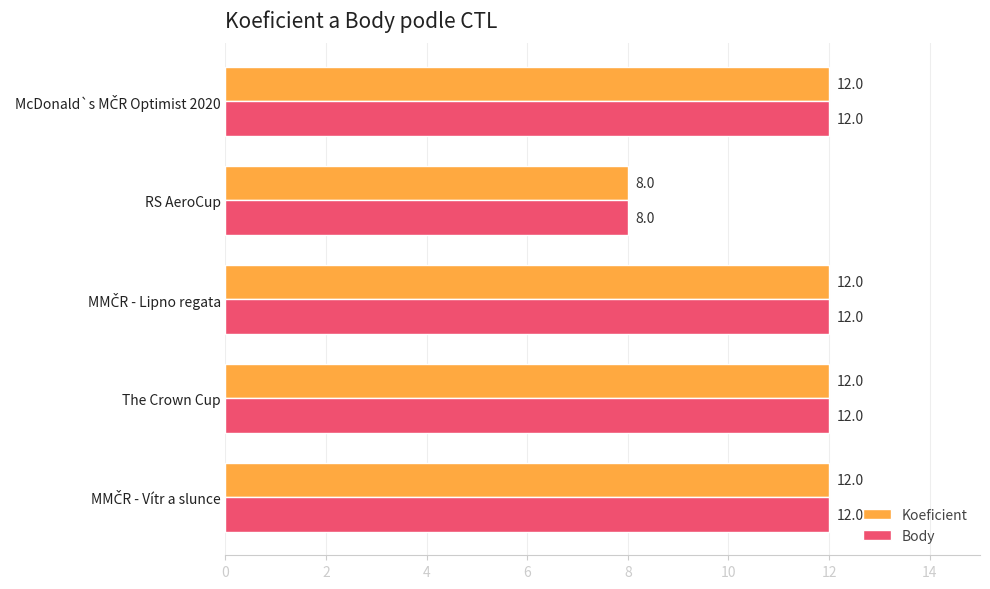

True or false: Koeficient has a value of 12 at The Crown Cup.

True